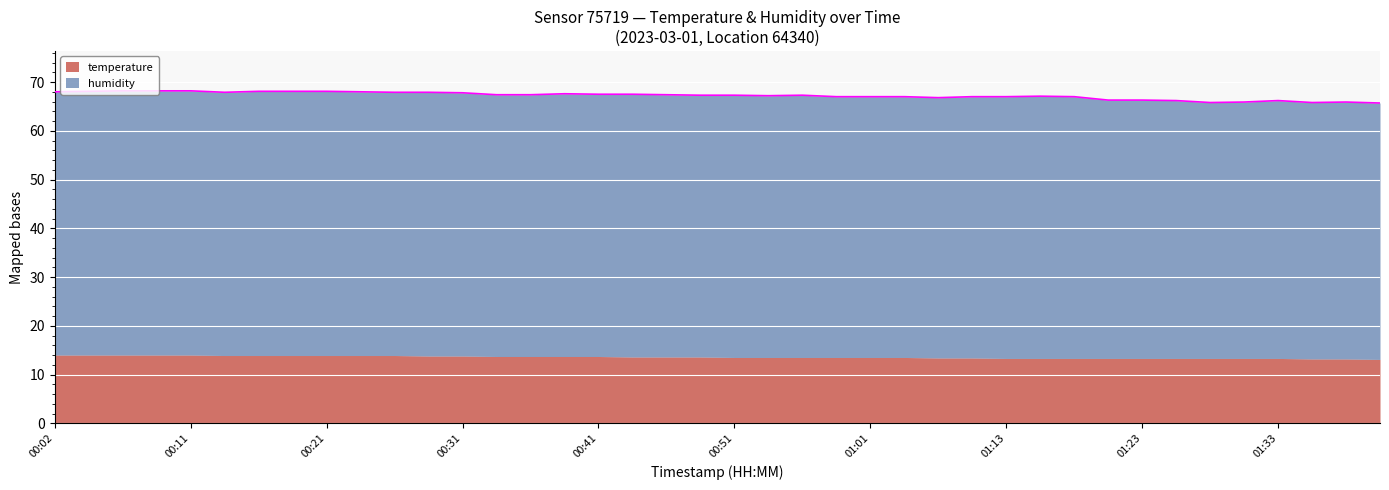

Reading left to right, transcribe all the data shown in this chart.

68.0	68.1	68.2	68.2	68.2	67.9	68.1	68.1	68.1	68.0	67.9	67.9	67.8	67.4	67.4	67.6	67.5	67.5	67.4	67.3	67.3	67.2	67.3	67.0	67.0	67.0	66.8	67.0	67.0	67.1	67.0	66.3	66.3	66.2	65.8	65.9	66.2	65.8	65.9	65.7